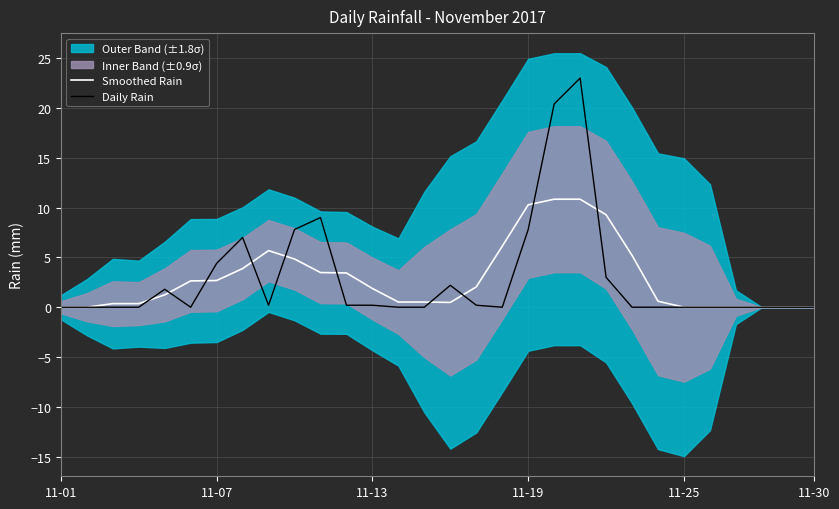

Is it true that Smoothed Rain equals 5.6 at 11-01?

False